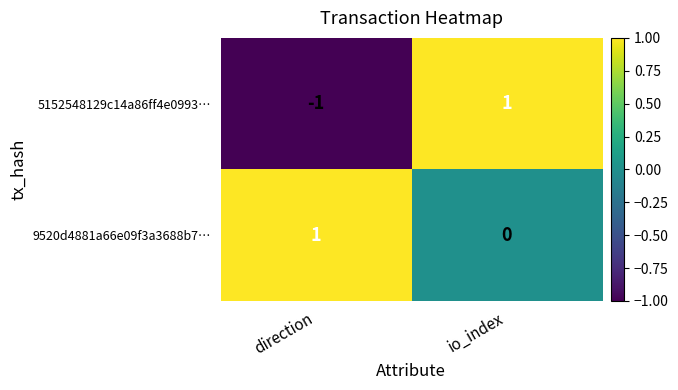

The value of 9520d4881a66e09f3a3688b7… at io_index is 0. True or false?

True